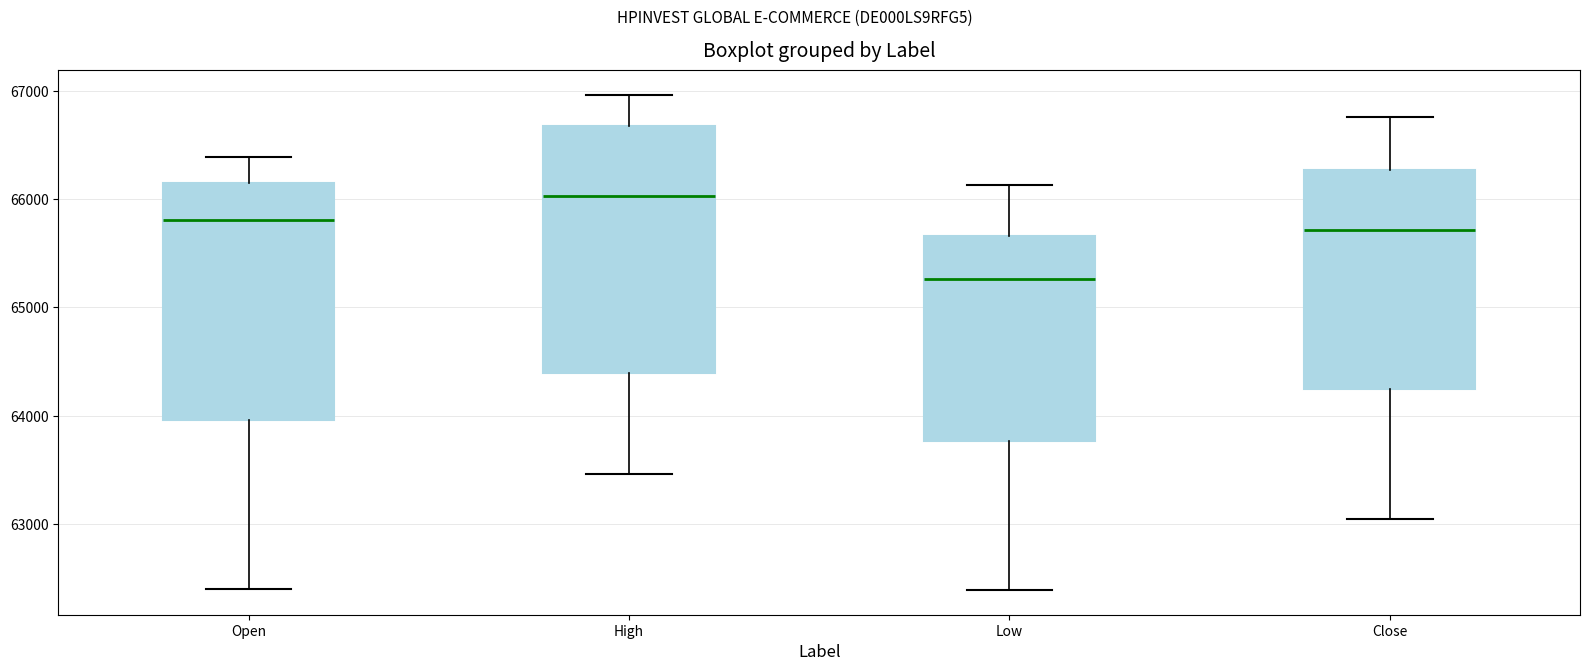

Reading left to right, read every box against the y-axis: the position of its median line, the range the box covers, and the ends of its whiskers. The values are not printed on the chart, so give them approximately, as read against the axis.

Open: median 65800, box 64000 to 66100, whiskers 62400 to 66400
High: median 66000, box 64400 to 66700, whiskers 63500 to 67000
Low: median 65300, box 63800 to 65700, whiskers 62400 to 66100
Close: median 65700, box 64200 to 66300, whiskers 63000 to 66800